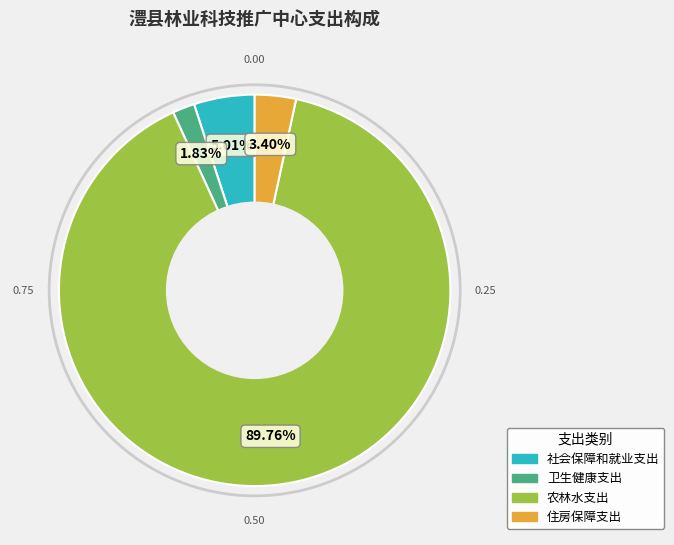

To the nearest percent, what is the combined percentage of 住房保障支出 and 农林水支出?

93%